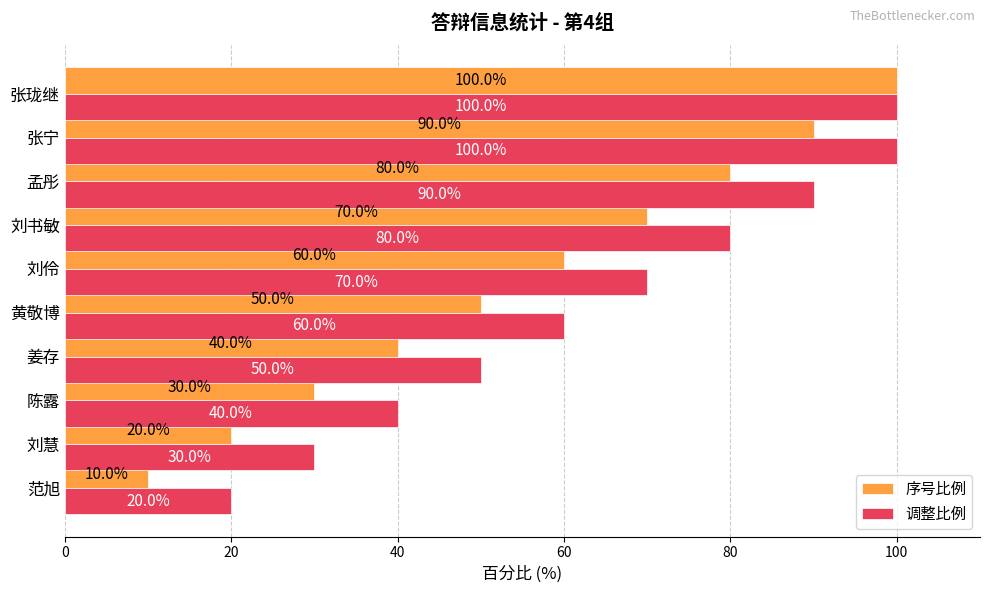

How many 调整比例 values are between 40 and 90?

6